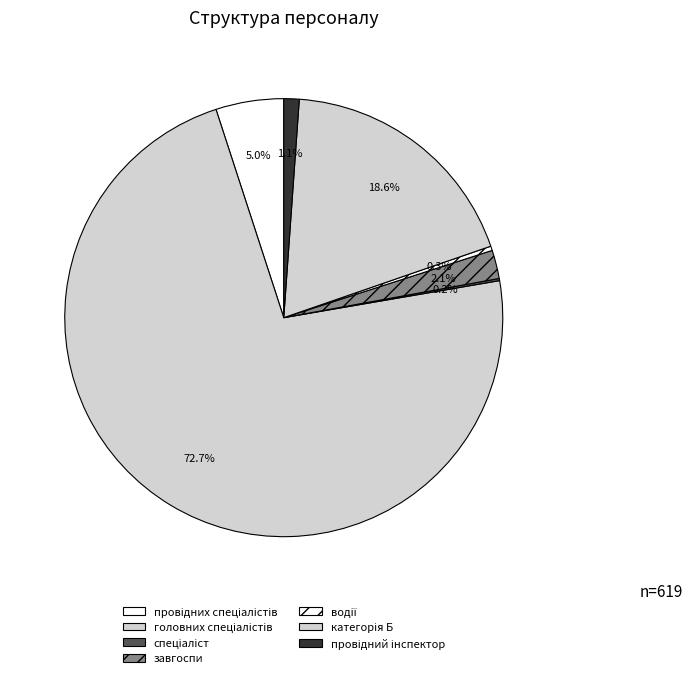

Count the number of slices in the pie.

7